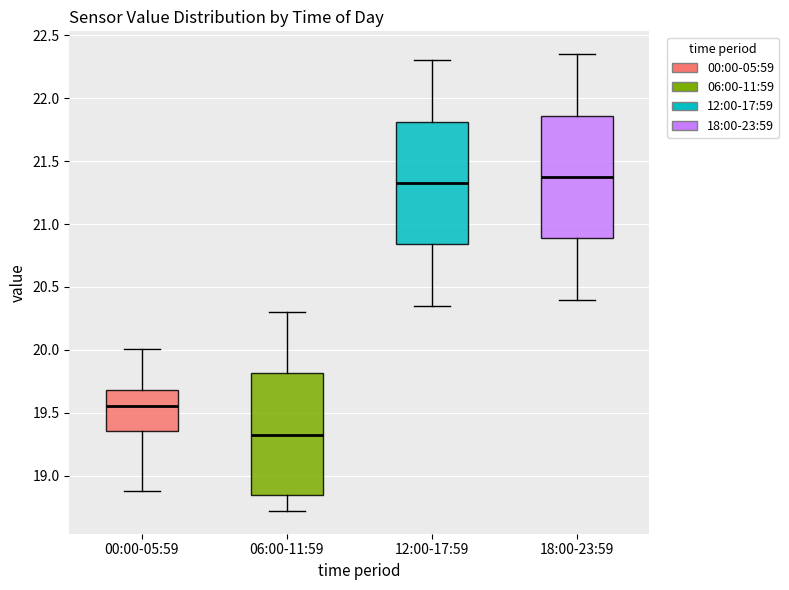

Reading left to right, transcribe this box plot: for each box, give where its median line is, the range the box spans, and where its two whiskers end, as read against the y-axis. The values are not printed on the chart, so give them approximately, as read against the axis.

00:00-05:59: median 19.55, box 19.35 to 19.70, whiskers 18.90 to 20.00
06:00-11:59: median 19.35, box 18.85 to 19.80, whiskers 18.70 to 20.30
12:00-17:59: median 21.35, box 20.85 to 21.80, whiskers 20.35 to 22.30
18:00-23:59: median 21.40, box 20.90 to 21.85, whiskers 20.40 to 22.35